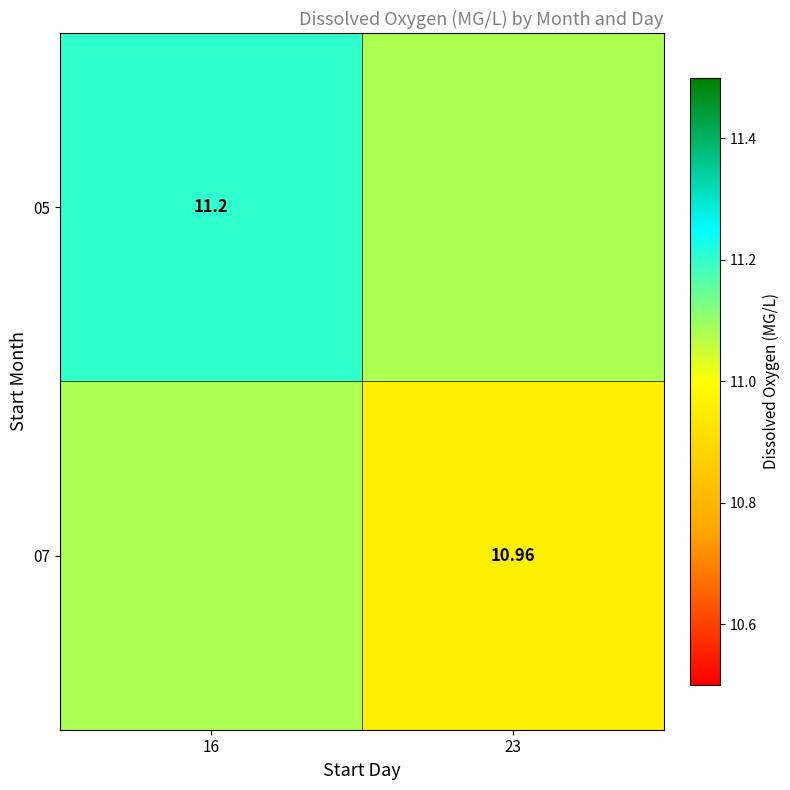

Is the value of 07 at 23 greater than the value of 05 at 16?

No